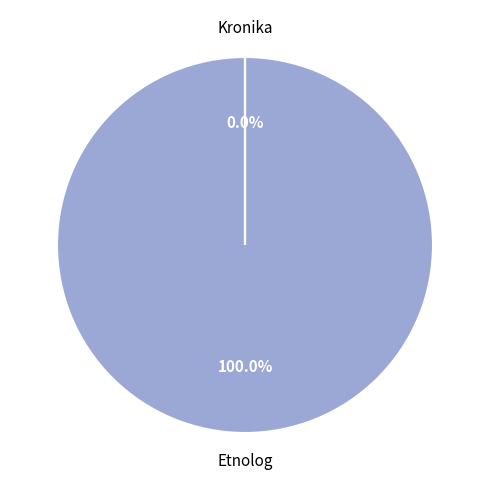

To the nearest percent, what is the combined percentage of Kronika and Etnolog?

100%